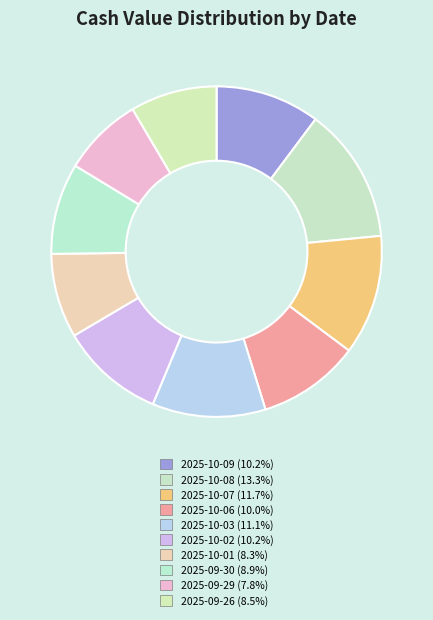

How many slices are in this pie chart?

10